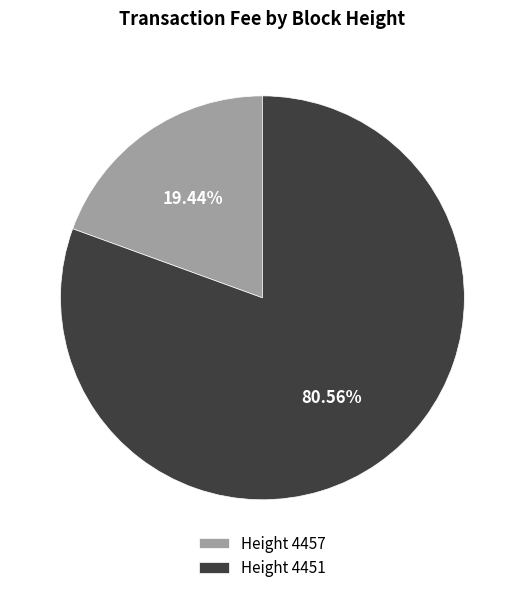

Does any single category account for the majority?

Yes